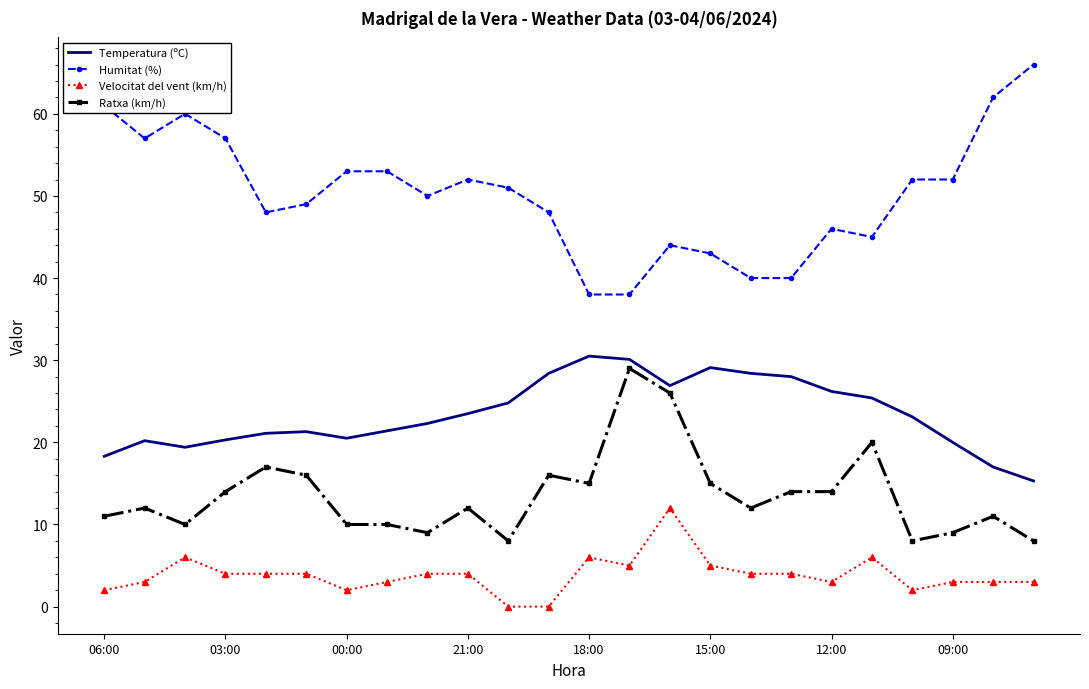

True or false: Velocitat del vent (km/h) and Ratxa (km/h) cross at least once.

False